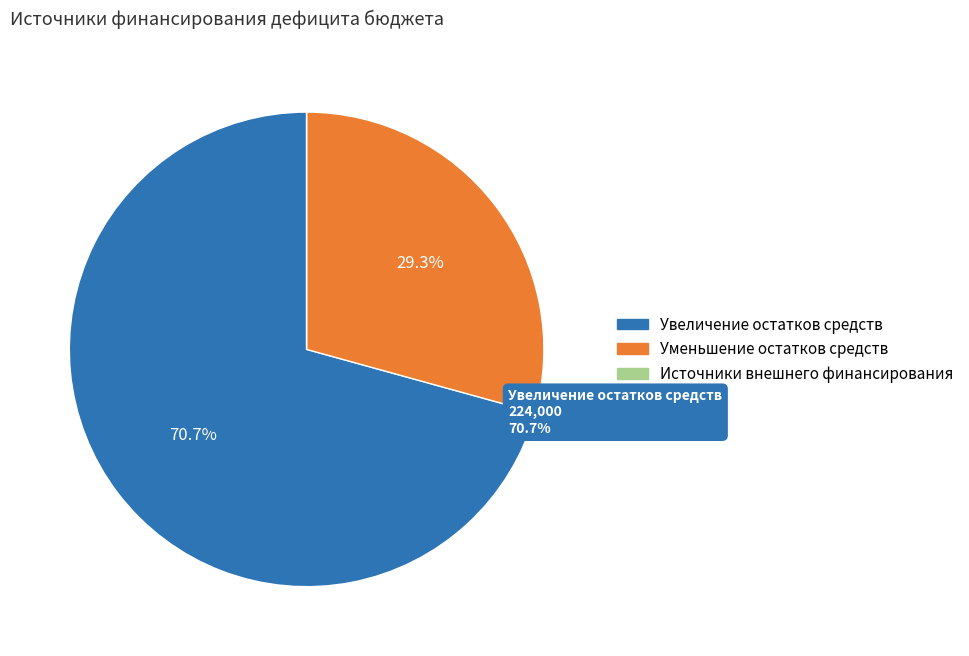

What portion of the pie excludes Увеличение остатков средств?

29.3%